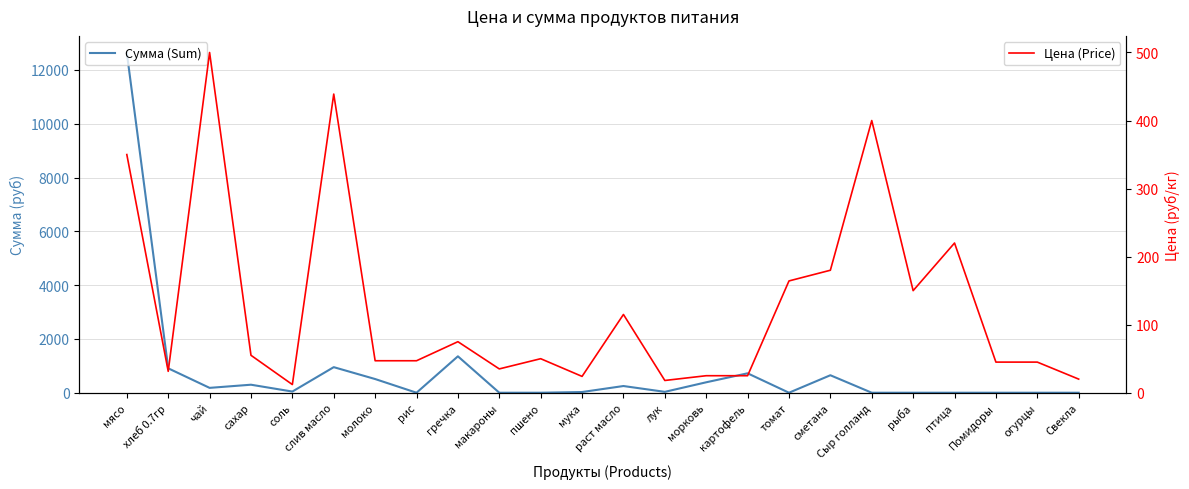

Rank the series by their maximum value, from lowest to highest.

Цена (Price), Сумма (Sum)